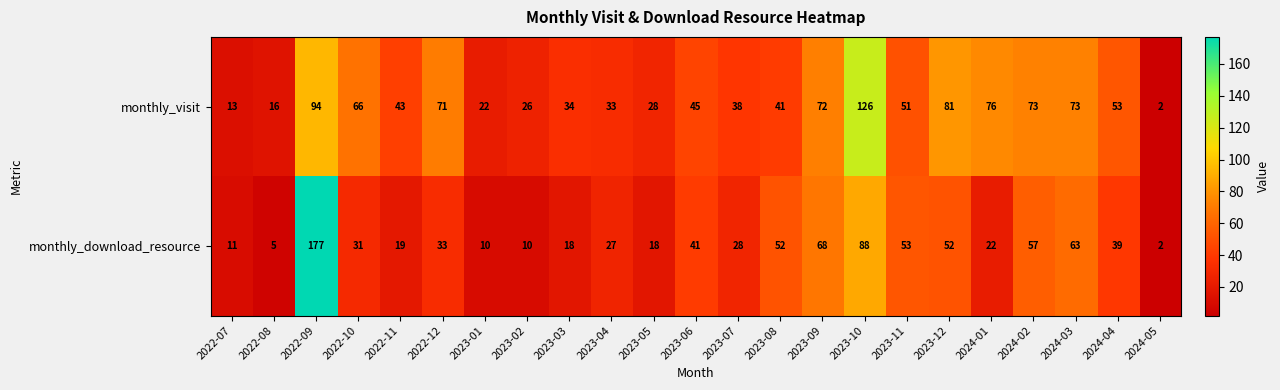

List the series in order of their peak value, lowest first.

monthly_visit, monthly_download_resource